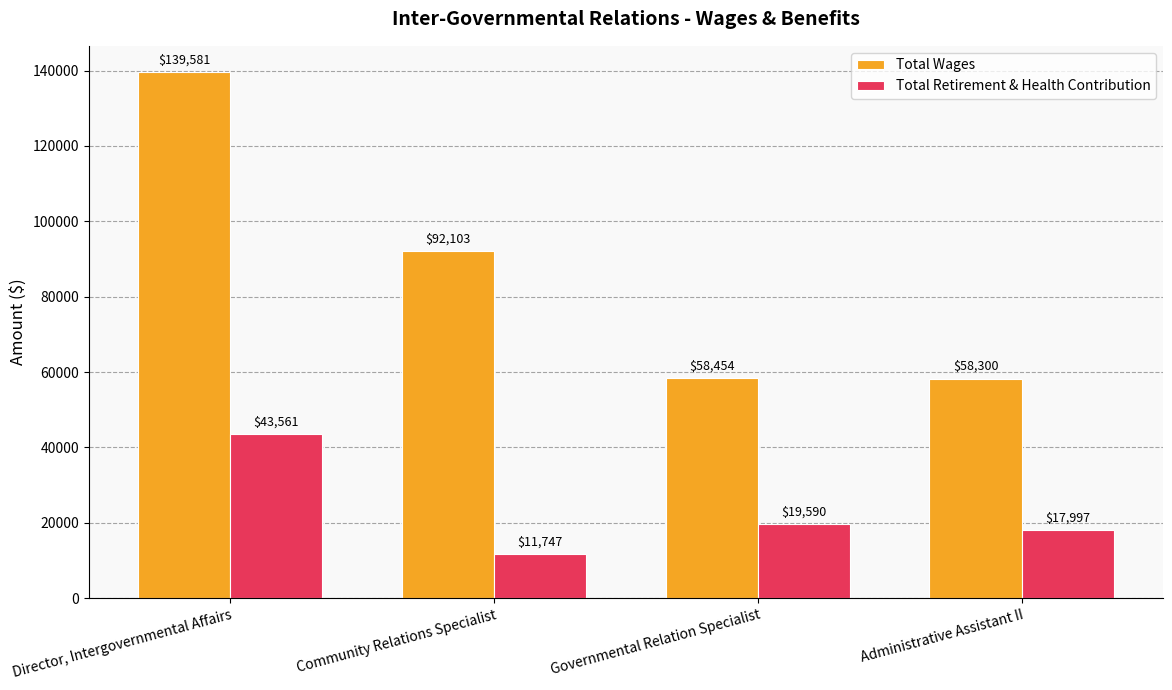

Which category has the highest value across all series?

Director, Intergovernmental Affairs